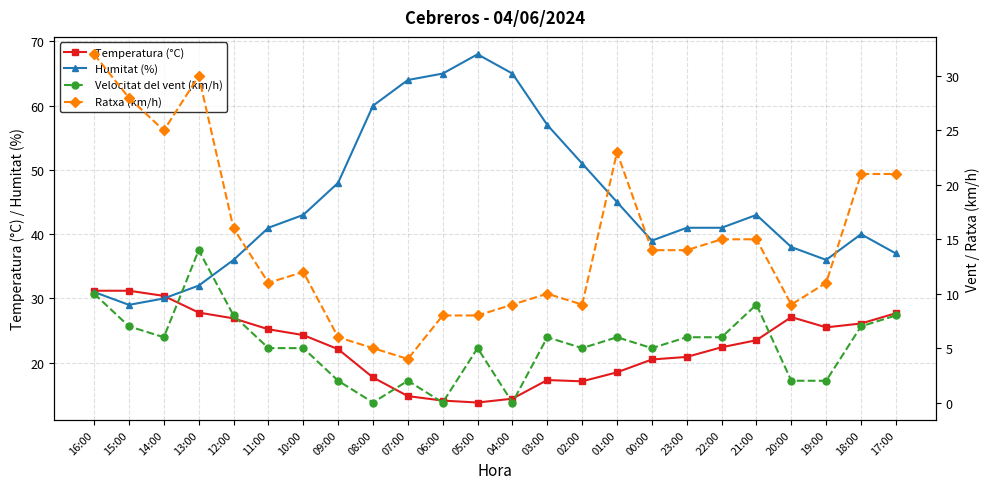

Which has a higher value, 15:00 or 03:00?

15:00